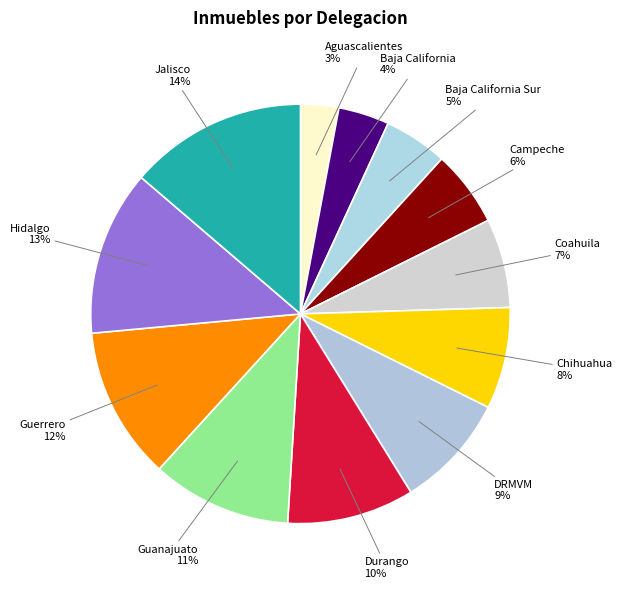

Count the number of slices in the pie.

12